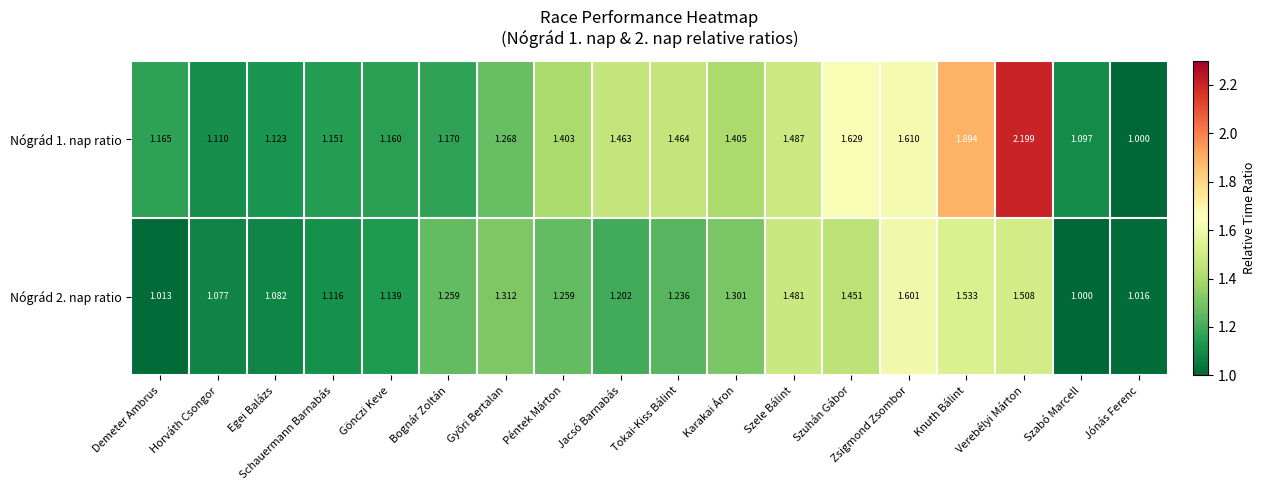

At which category does the chart reach its peak across all series?

Verebélyi Márton